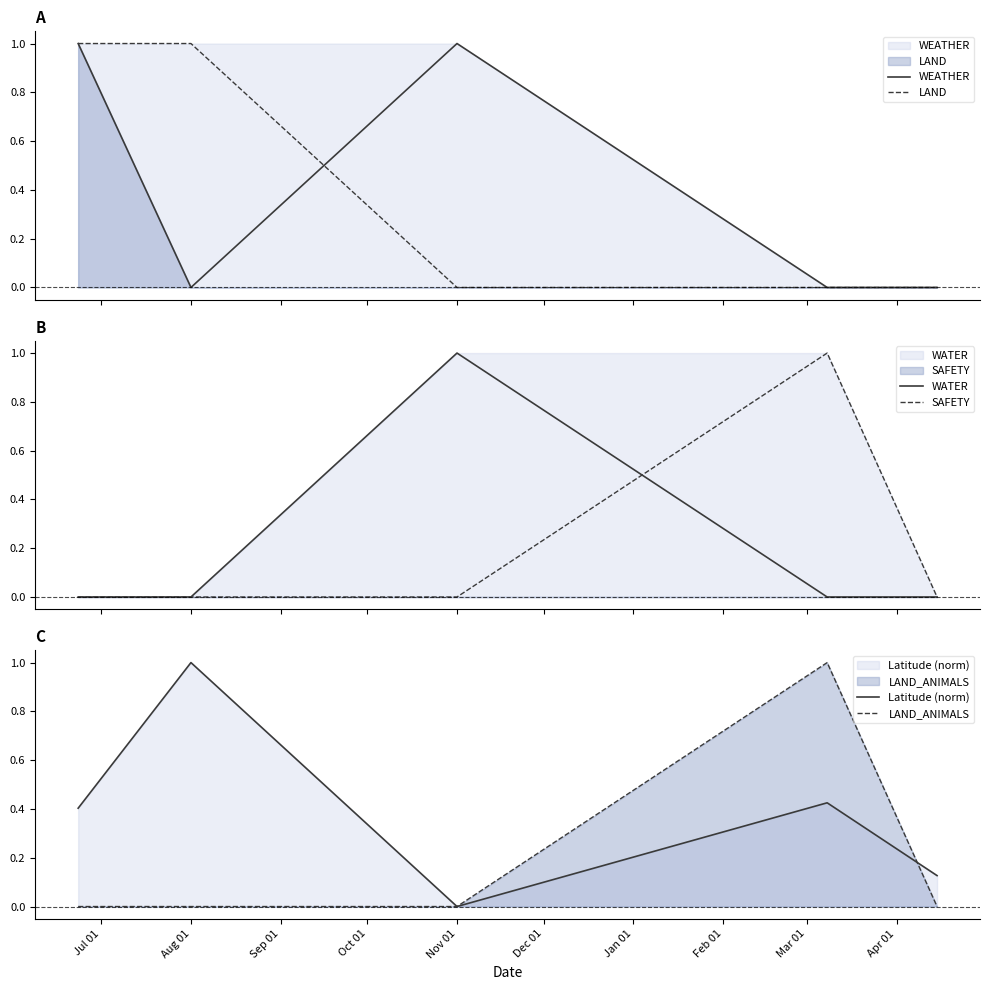

Reading right to left, list all the values displayed in this chart.

WEATHER: 0.0	0.0	1.0	0.0	1.0
LAND: 0.0	0.0	0.0	1.0	1.0
WATER: 0.0	0.0	1.0	0.0	0.0
SAFETY: 0.0	1.0	0.0	0.0	0.0
Latitude (norm): 0.1	0.4	0.0	1.0	0.4
LAND_ANIMALS: 0.0	1.0	0.0	0.0	0.0